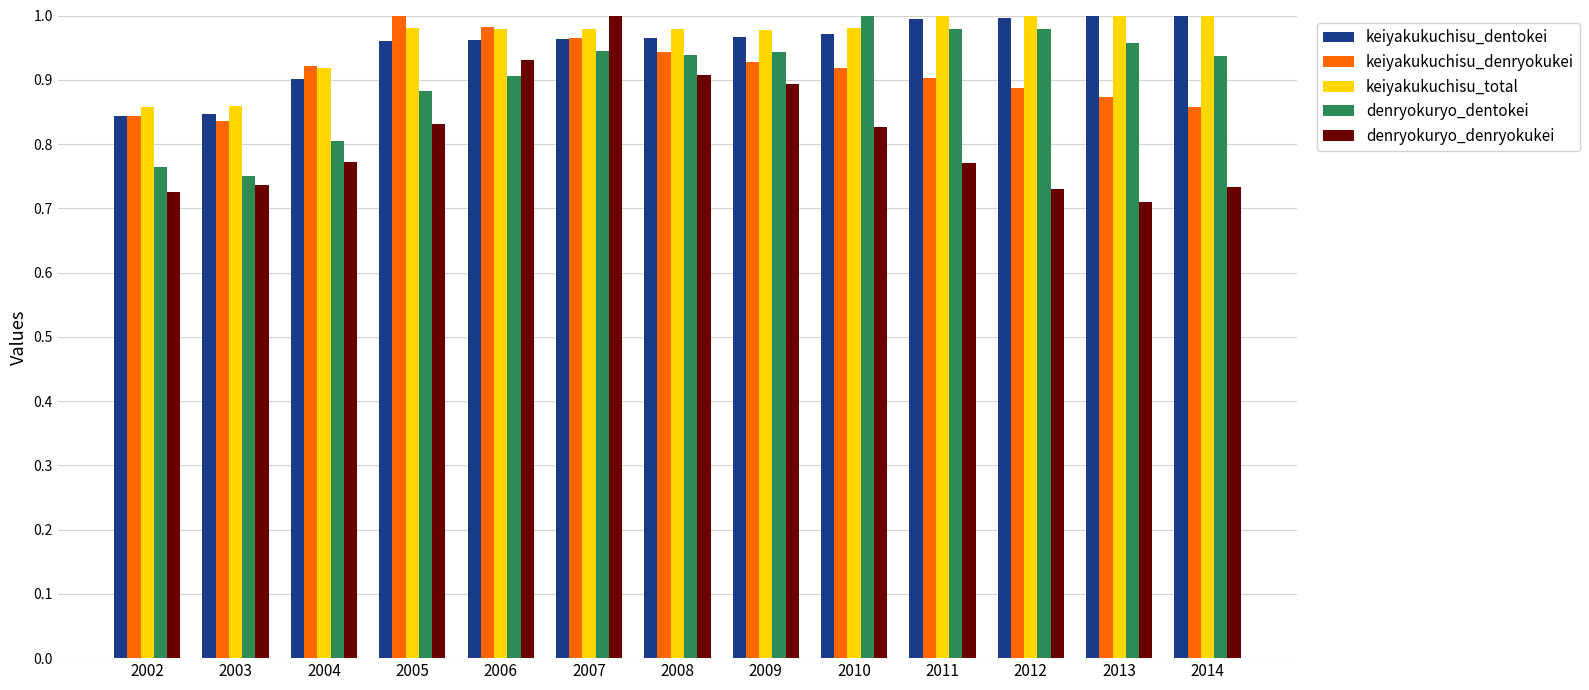

At how many categories does at least one series exceed 0?

13